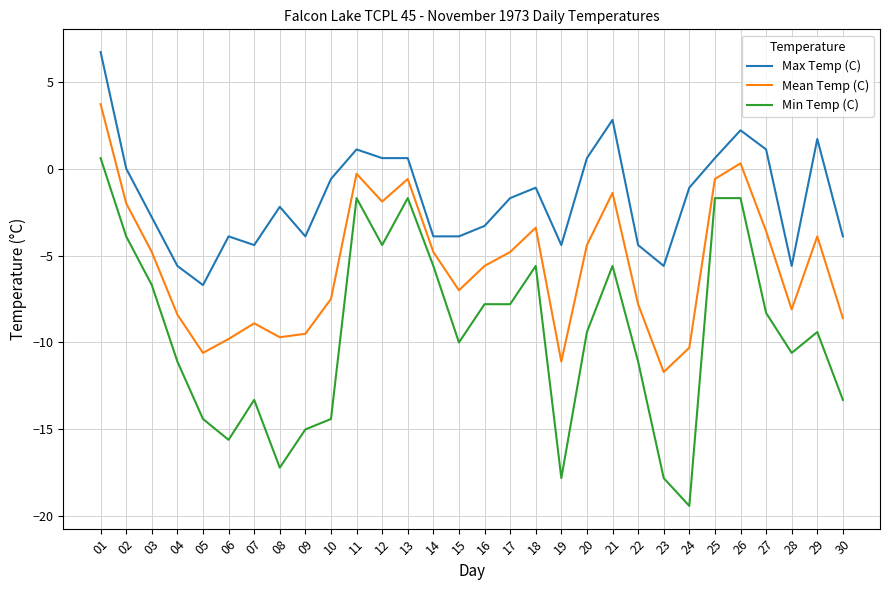

Count the number of categories in the chart.

30